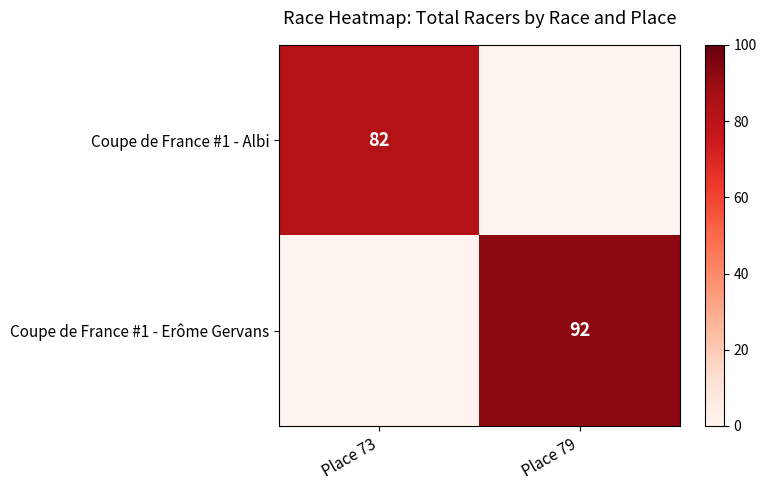

Which label corresponds to the smallest value in the chart?

Place 79